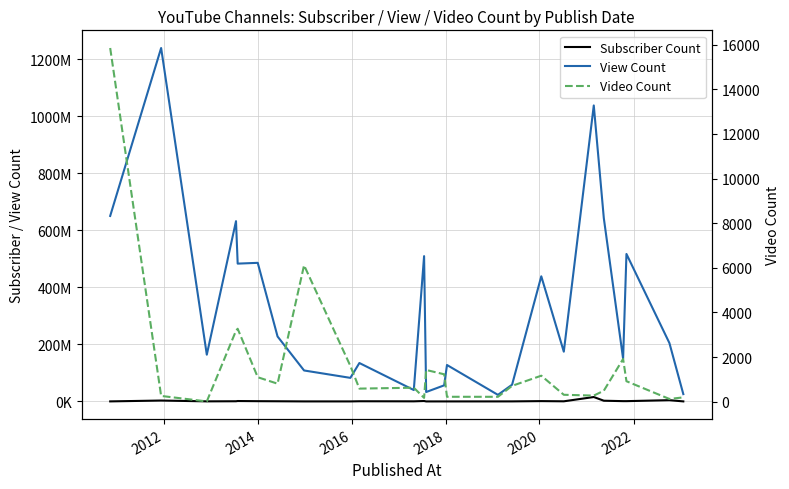

What is the difference between the second highest and minimum values in the Subscriber Count series?

4393000